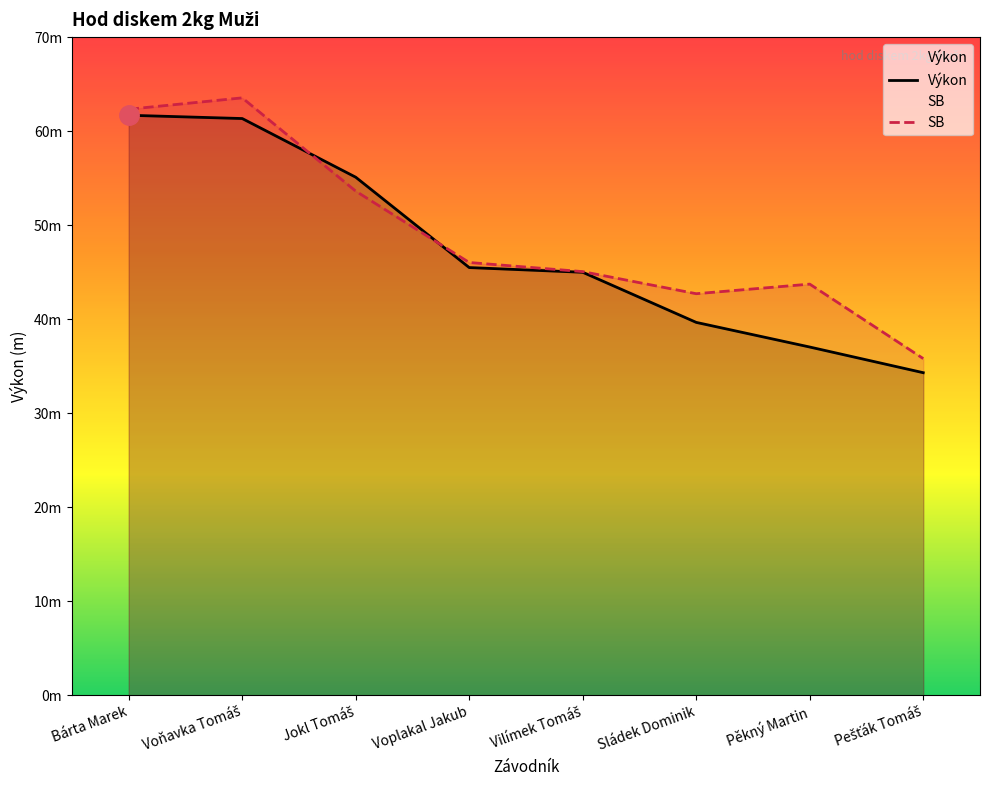

How many data points in SB are above 46?

4